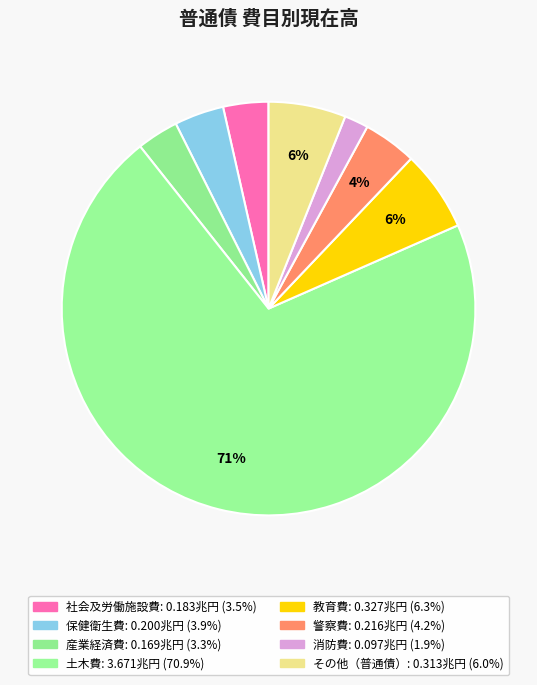

Is it true that 警察費 is 4% of the pie?

True